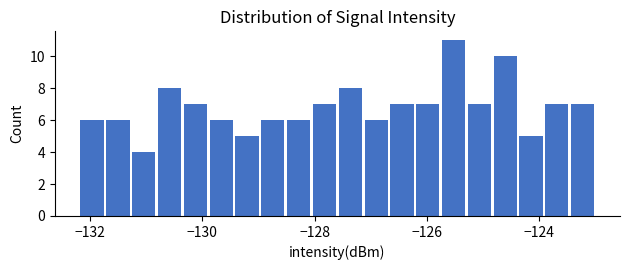

Around what value on the x-axis is the tallest bar? Give the approximate position of its centre, as read against the axis.

-125.6